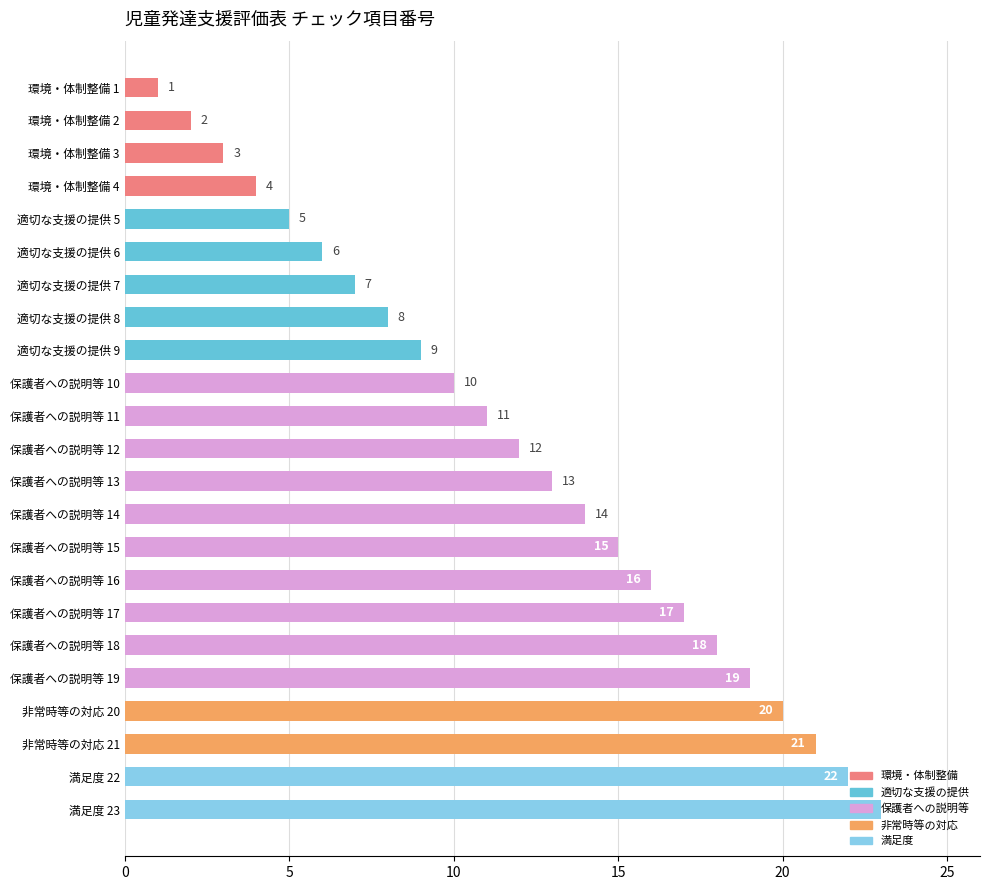

The value at 保護者への説明等 14 is 23. True or false?

False